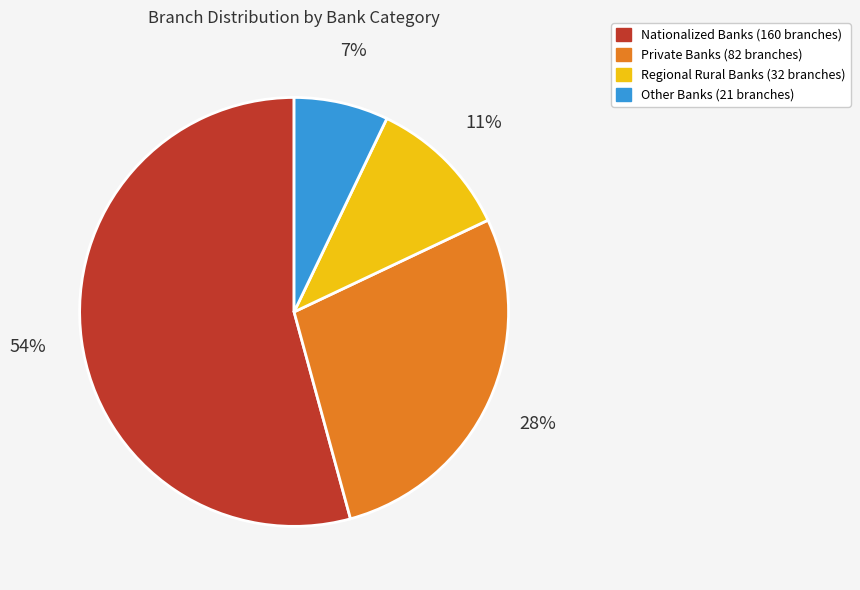

To the nearest percent, what is the difference between the largest and smallest slice percentages?

47%